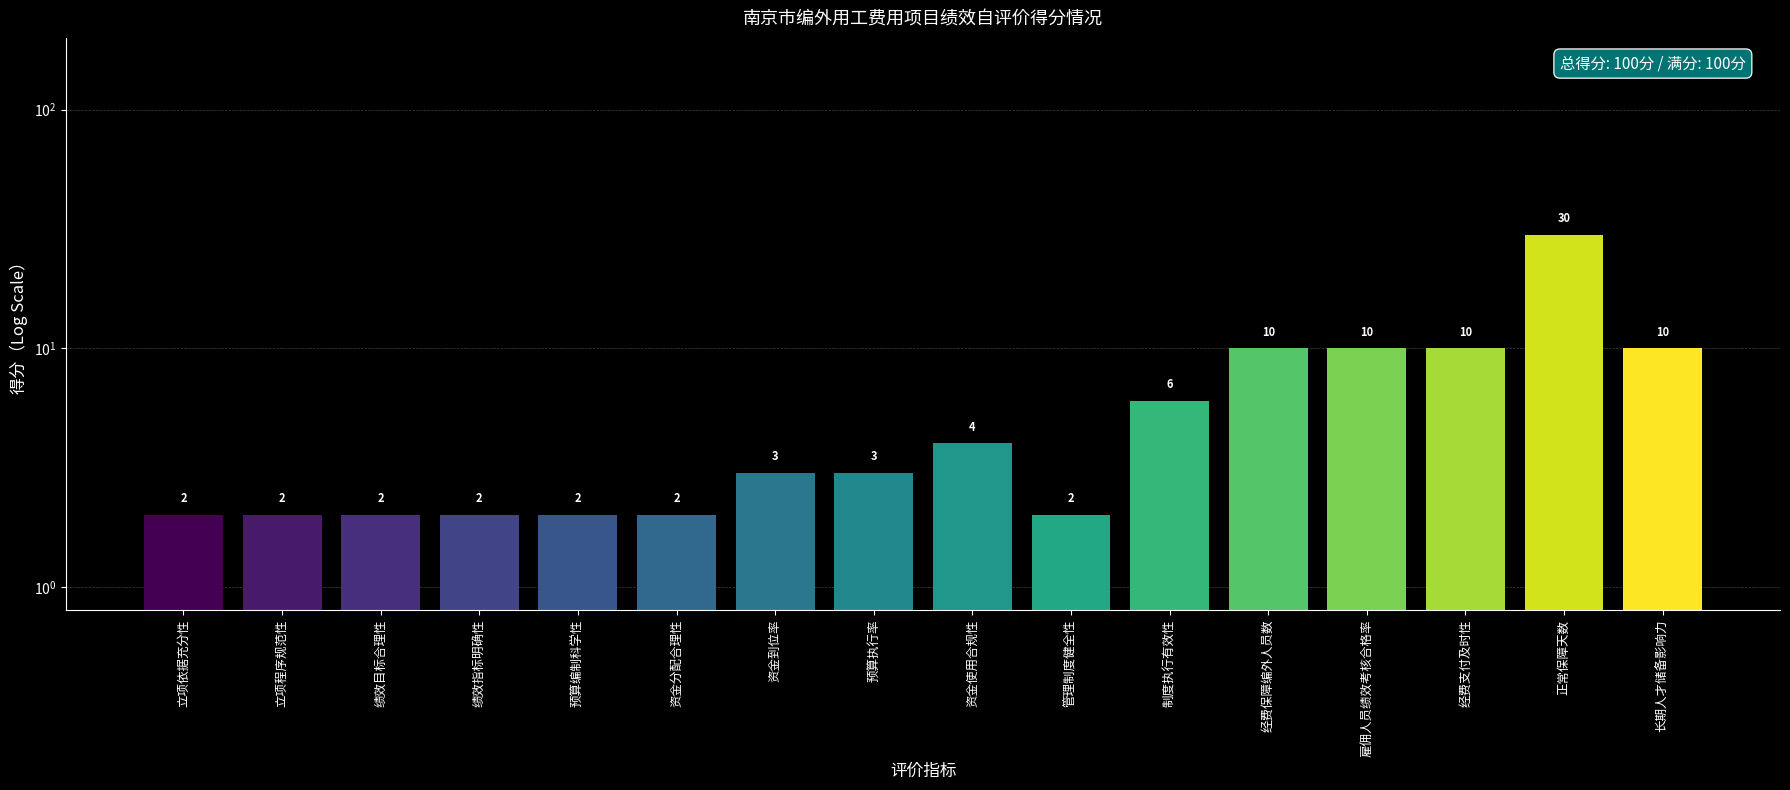

What is the difference between the values at 资金分配合理性 and 资金使用合规性?

2